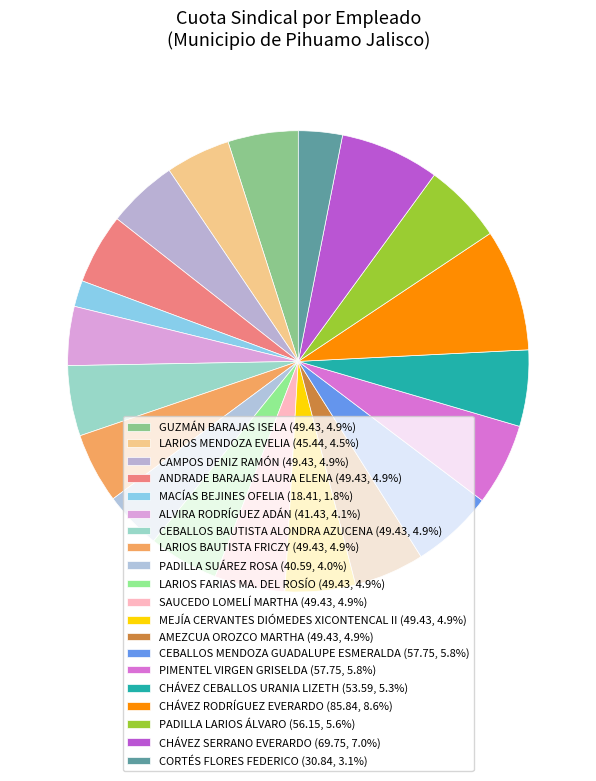

Is there a majority slice in this chart?

No